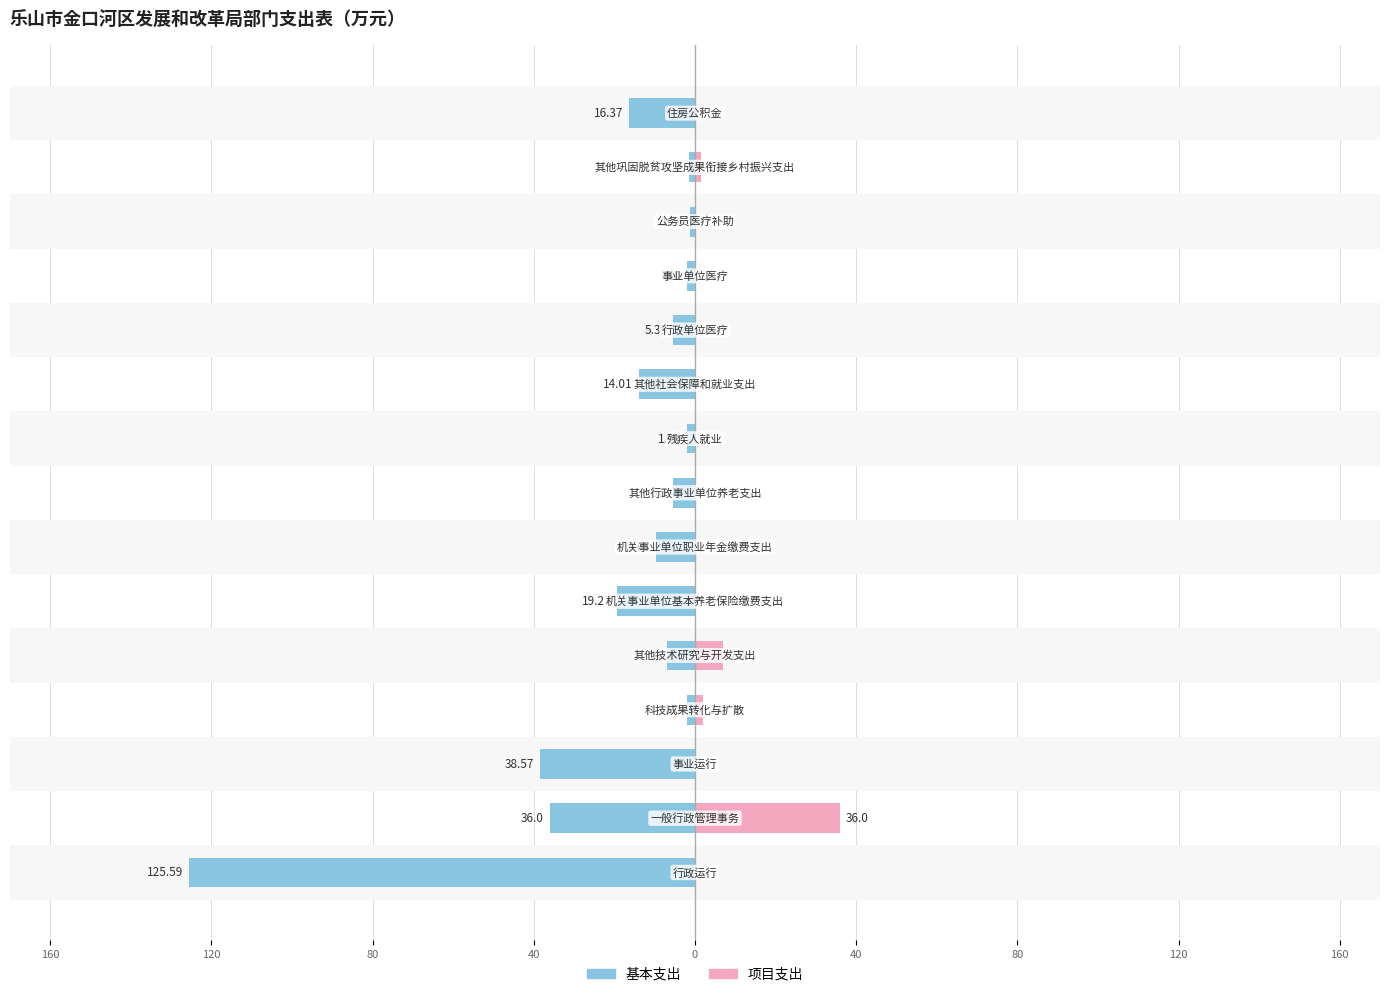

Between 80 and 11, which series saw the biggest shift?

基本支出